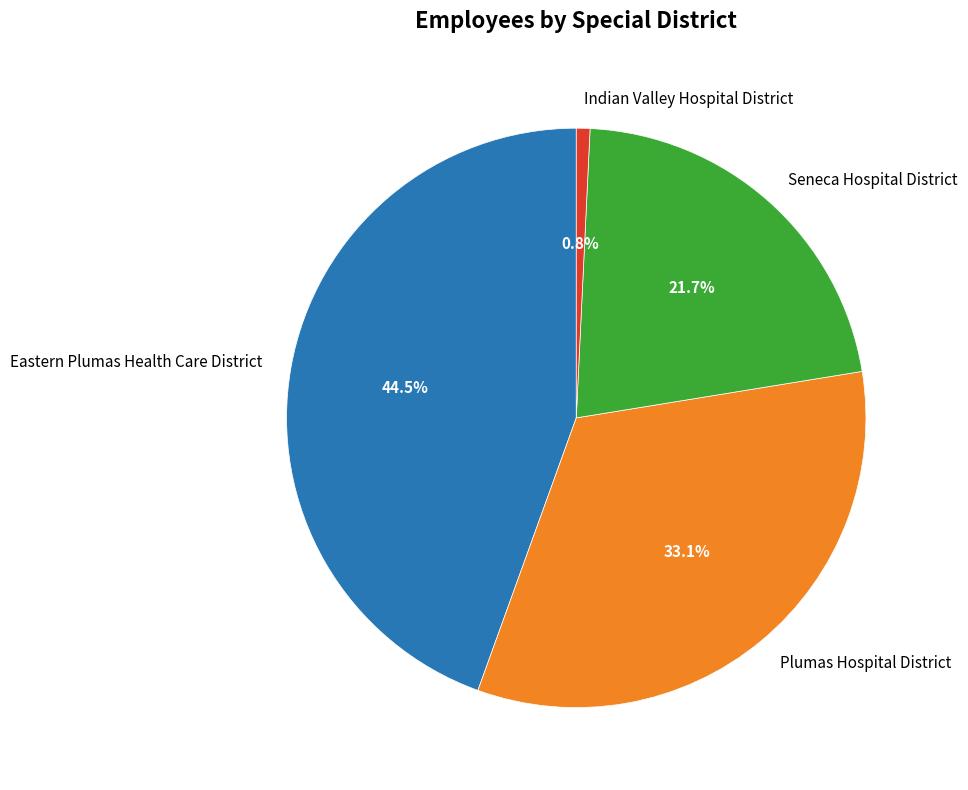

What is the largest slice in the pie chart?

Eastern Plumas Health Care District